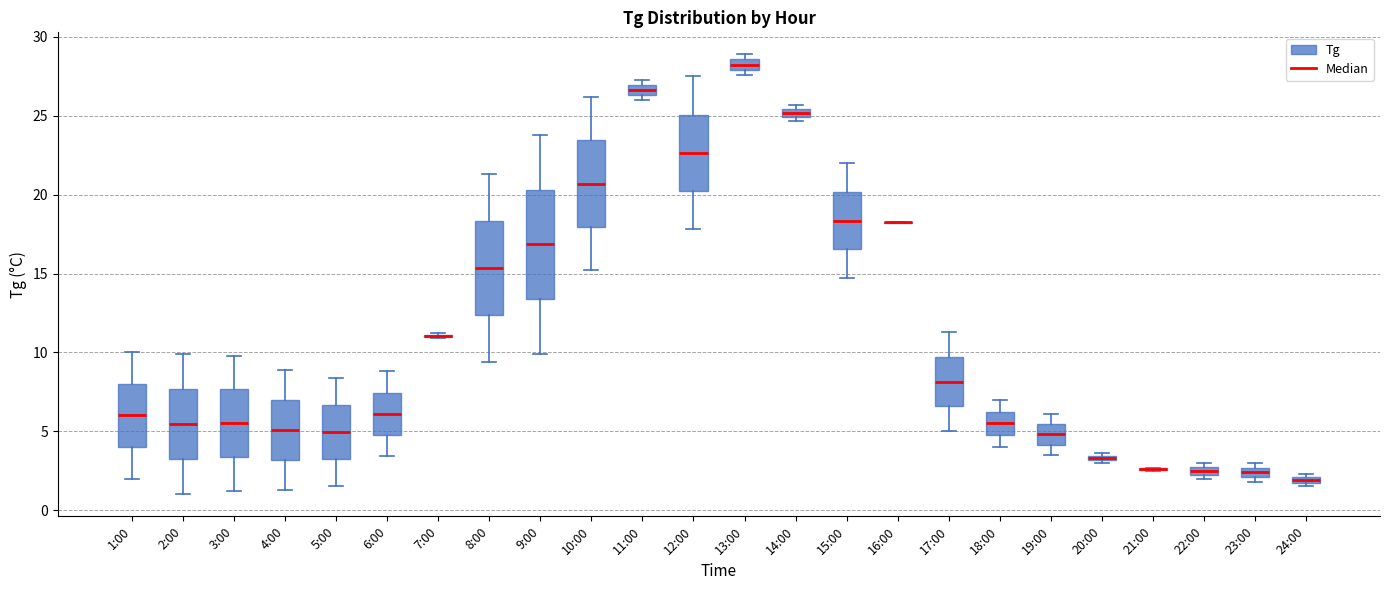

Where is the lower edge of the box for 22:00 on the y-axis? The values are not printed on the chart, so give them approximately, as read against the axis.

2.5